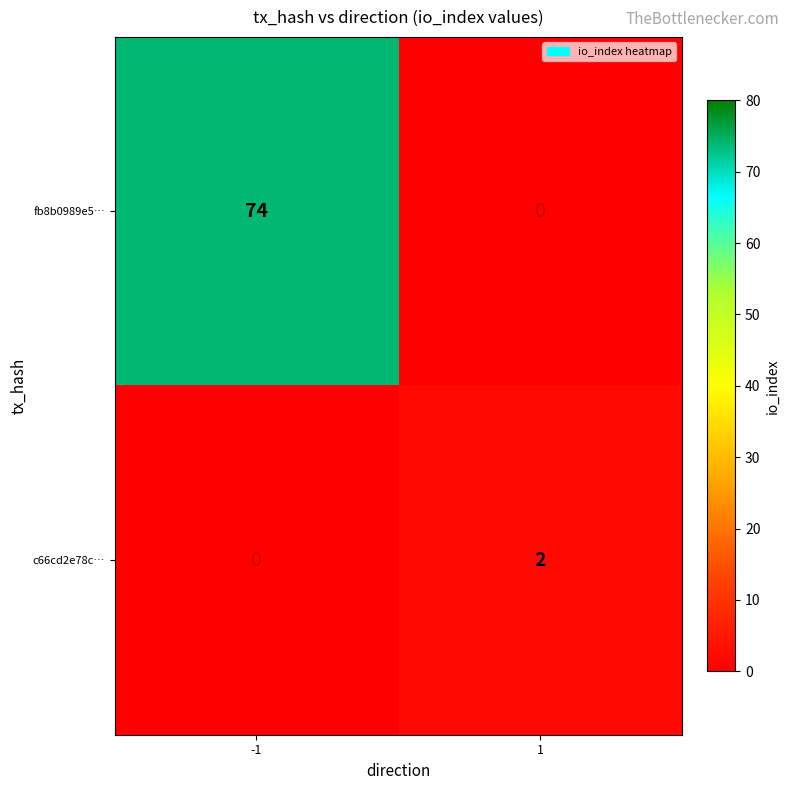

Which series has the largest range (max minus min)?

fb8b0989e5…